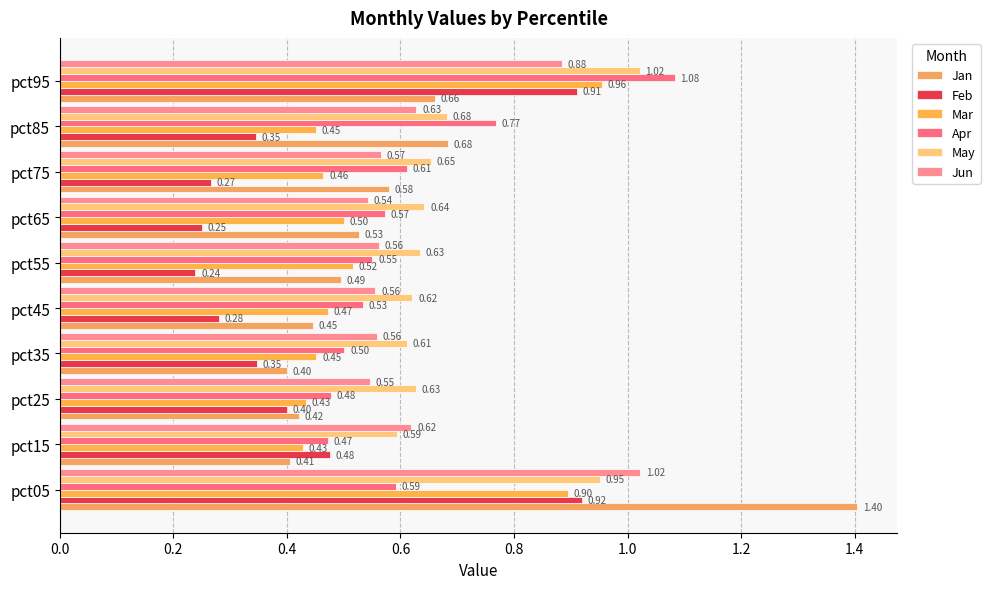

Which series has the largest total across all categories?

May